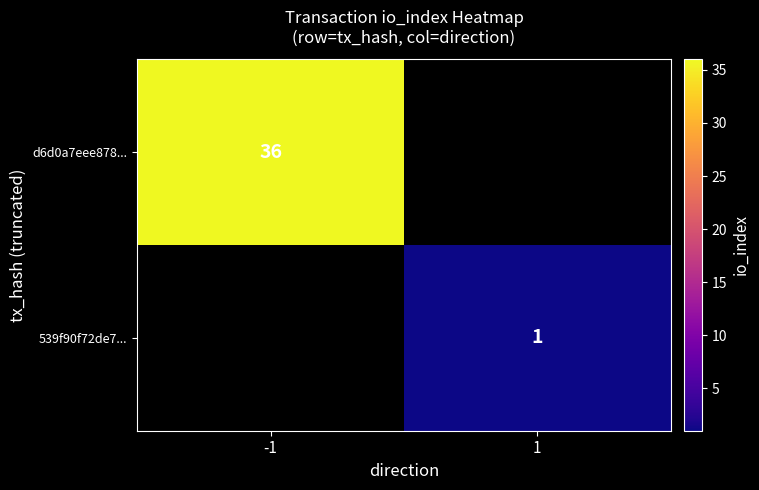

Is the value of 539f90f72de7... at 1 greater than the value of d6d0a7eee878... at -1?

No